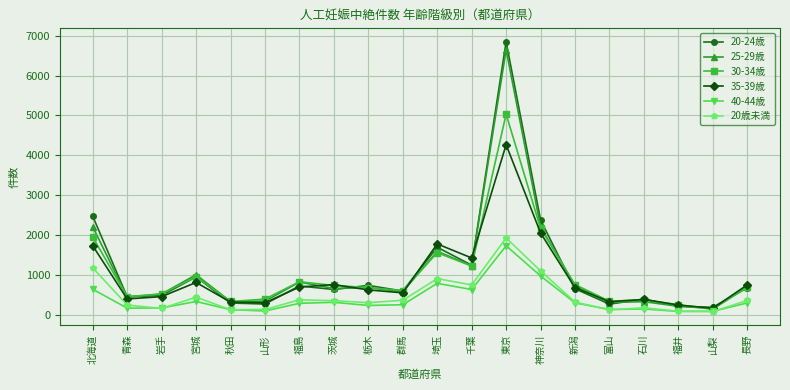

True or false: 25-29歳 and 30-34歳 cross at least once.

True